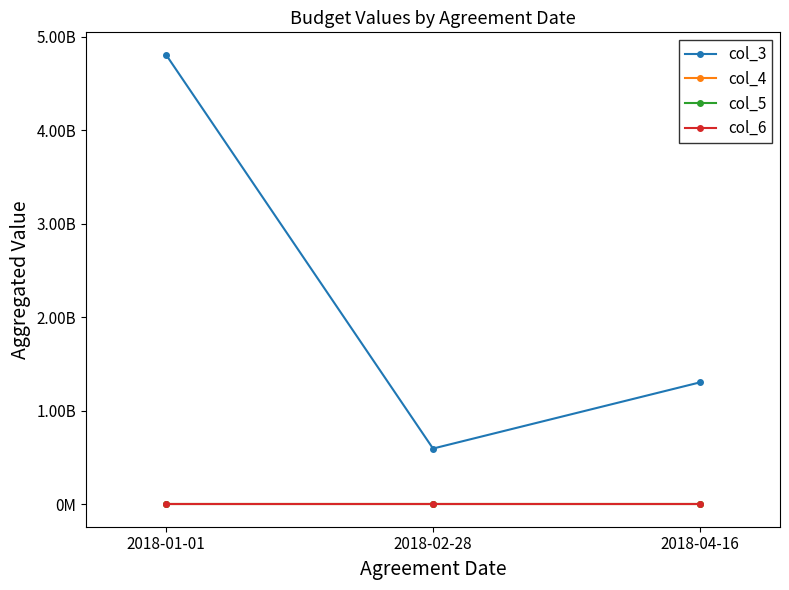

Rank the series by their maximum value, from lowest to highest.

col_4, col_5, col_6, col_3